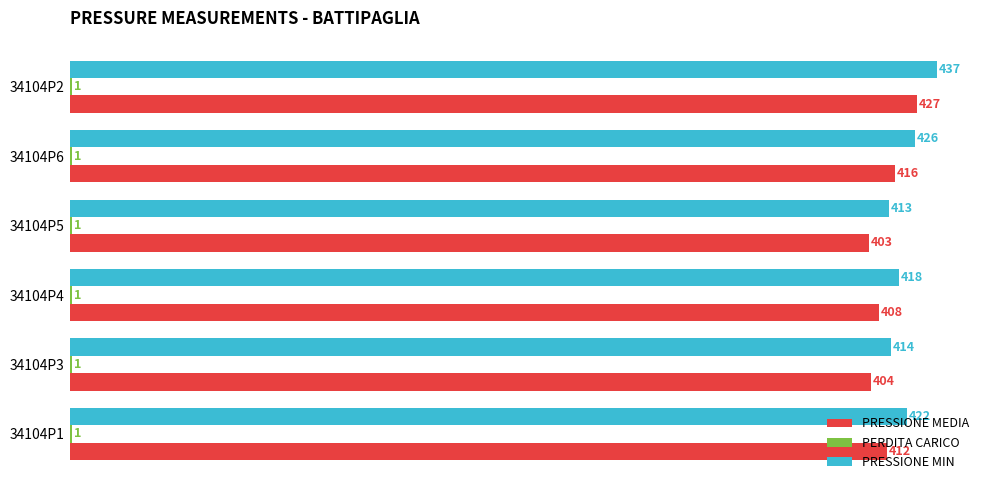

Is it true that PRESSIONE MEDIA equals 416 at 34104P6?

True